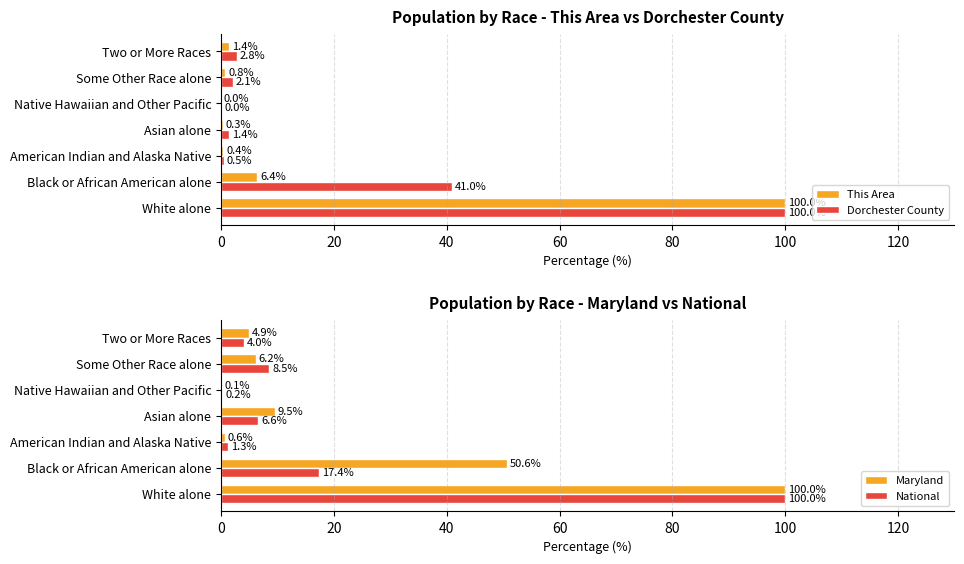

Which series has the largest range (max minus min)?

This Area